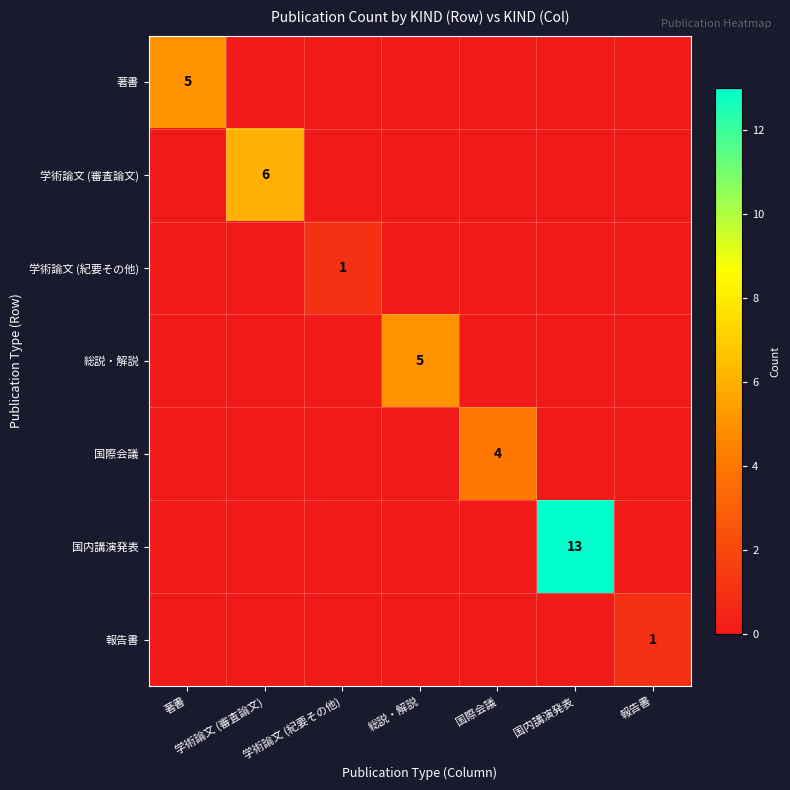

How many values in the 学術論文 (審査論文) series exceed 0?

1